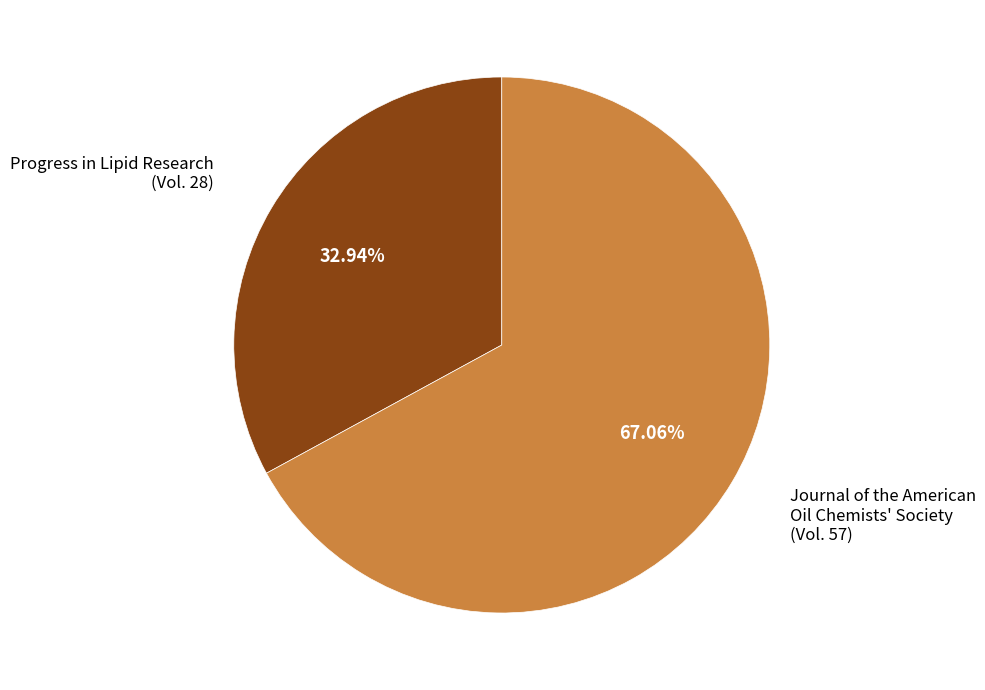

Is there a majority slice in this chart?

Yes